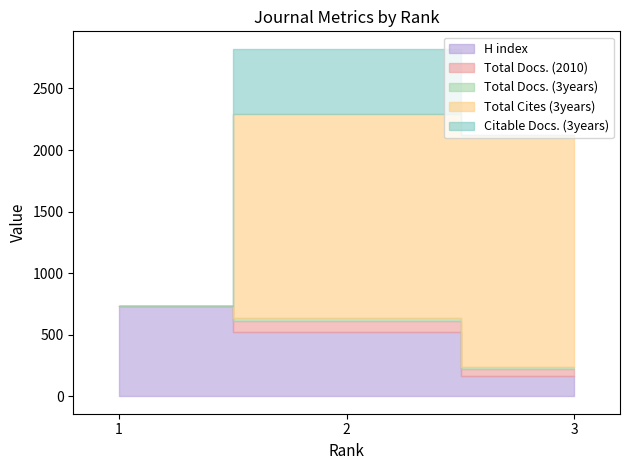

Rank the series at 1 from lowest to highest value.

Total Docs. (2010), Total Docs. (3years), Total Cites (3years), Citable Docs. (3years), H index